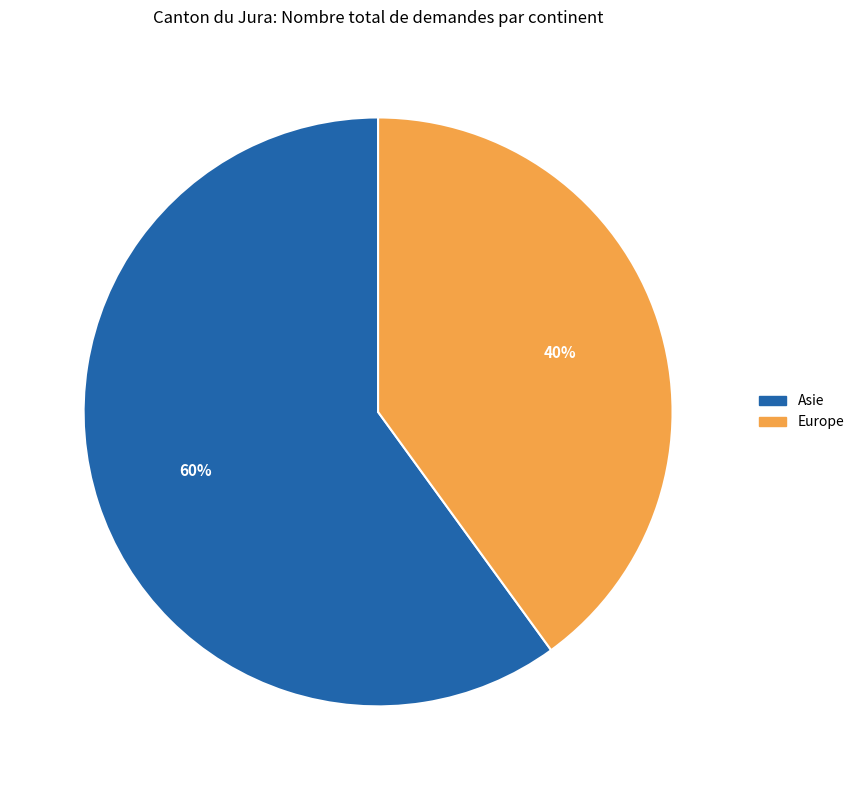

Does any single category account for the majority?

Yes